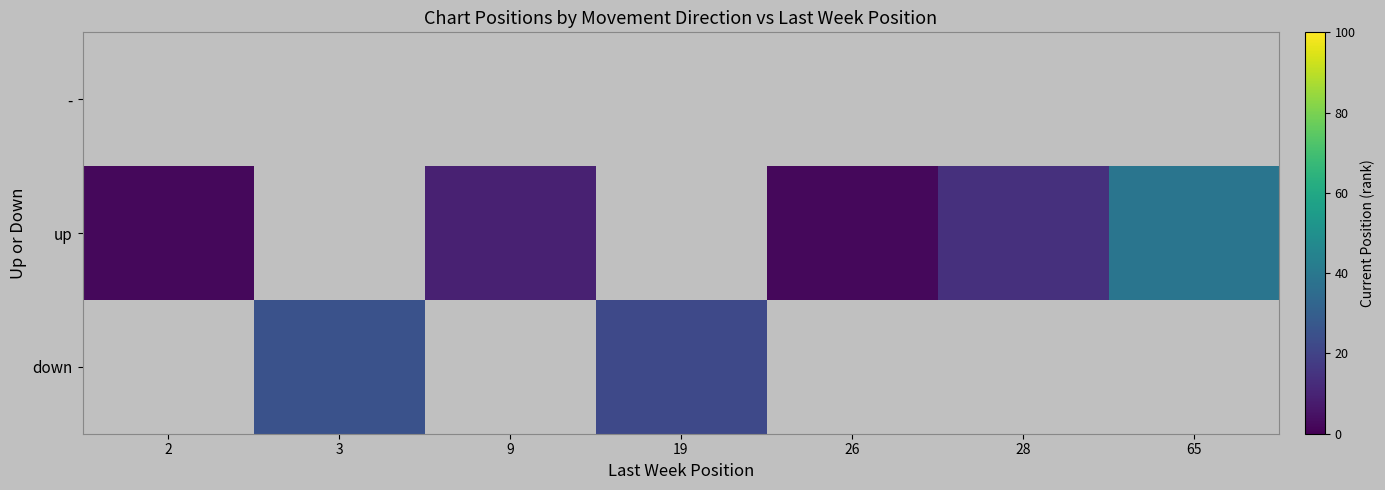

Which series has the widest spread of values?

up